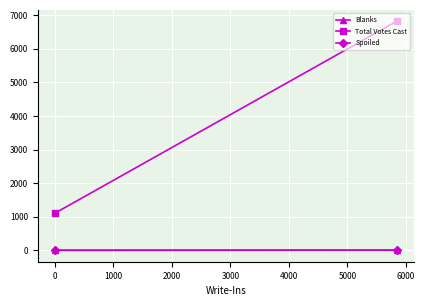

True or false: Total Votes Cast has a value of 237 at 0.

False